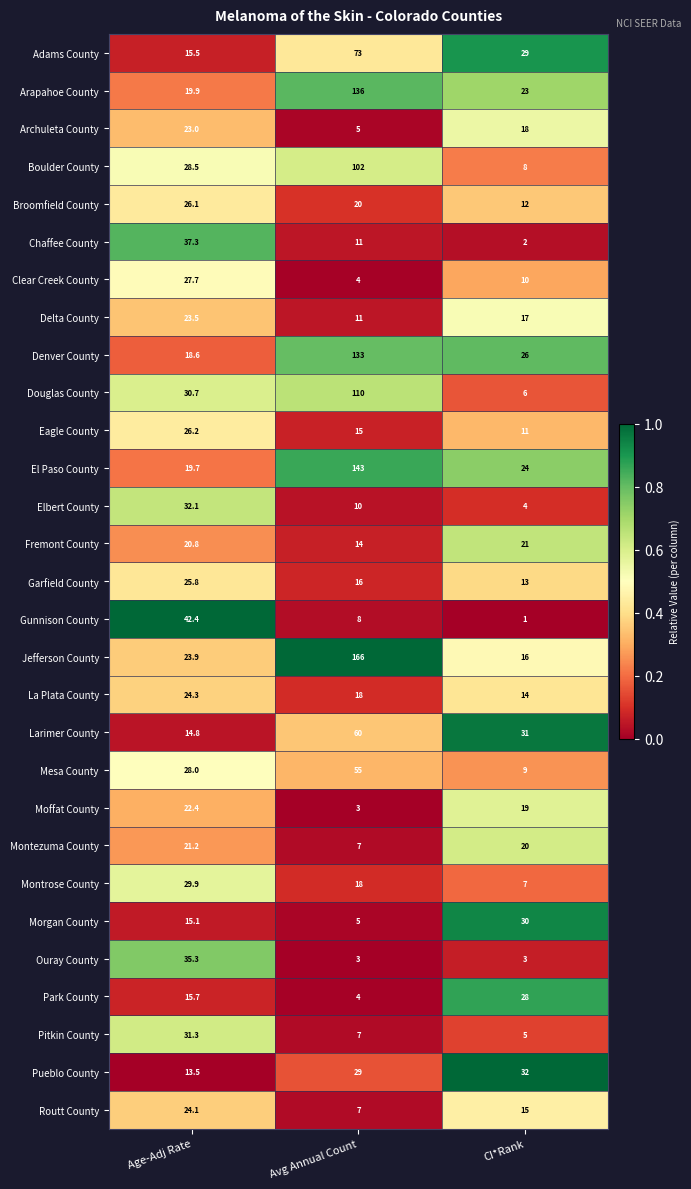

What is the sum of all El Paso County values?

186.7